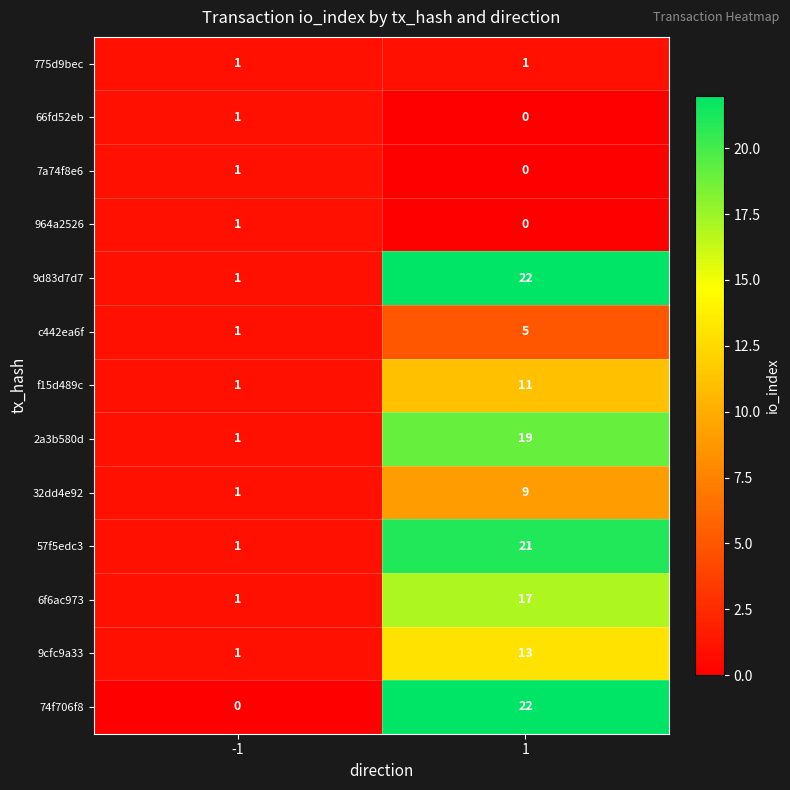

What is the greatest value displayed?

22